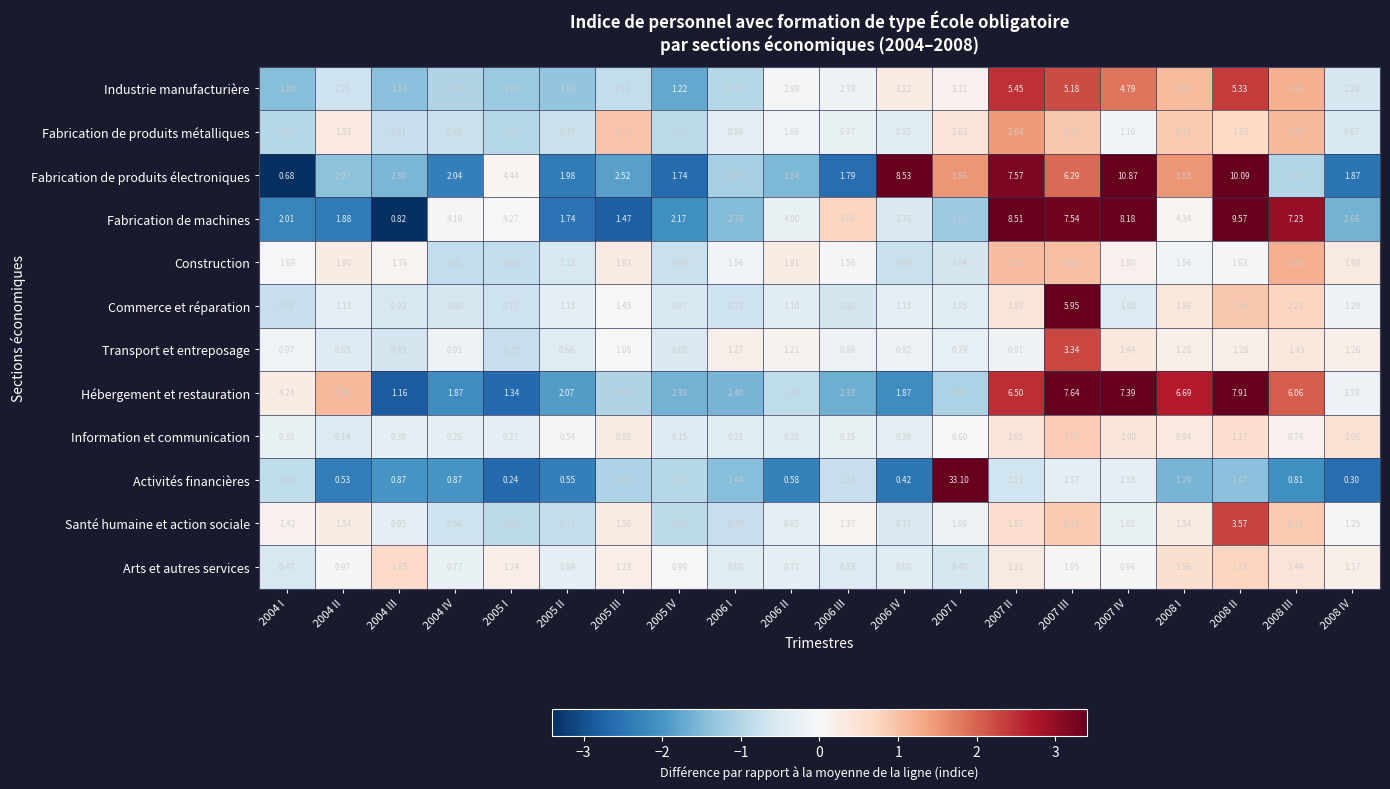

Which label corresponds to the largest value in the chart?

2007 I